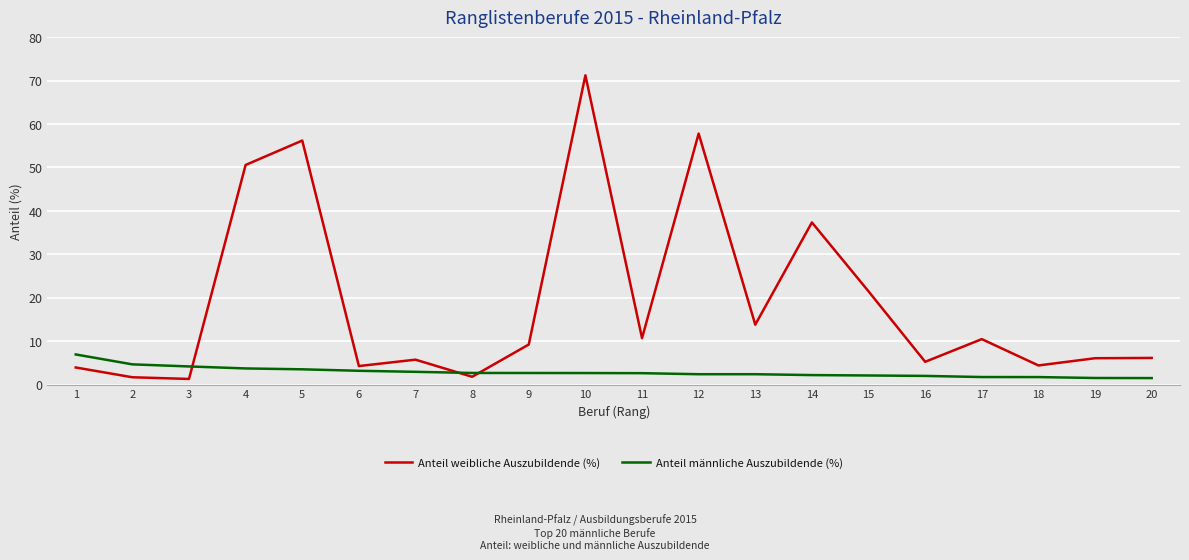

Which label corresponds to the largest value in the chart?

10